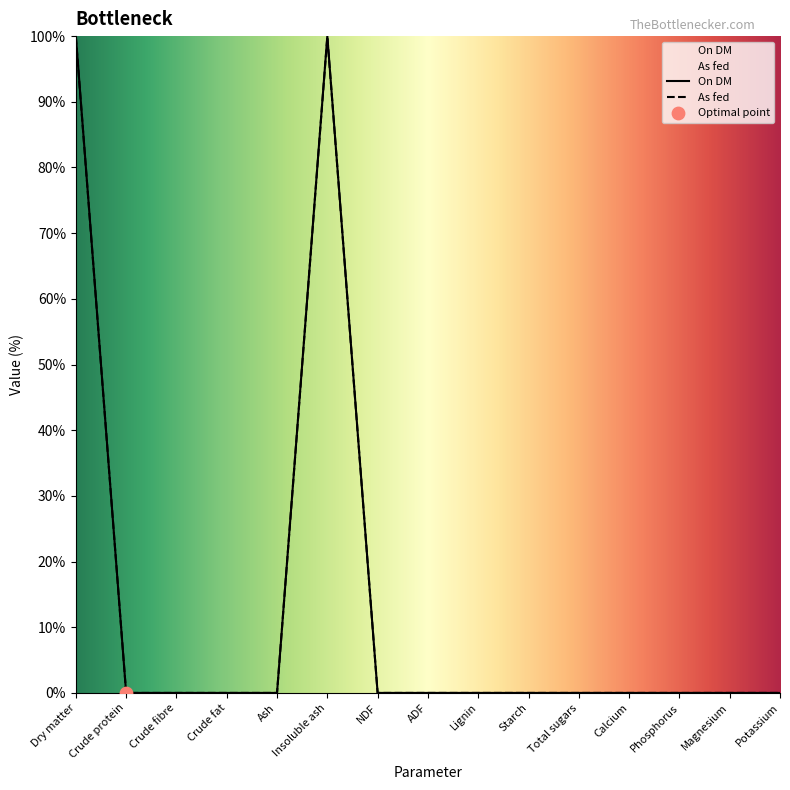

Which series reaches the minimum Y coordinate?

On DM